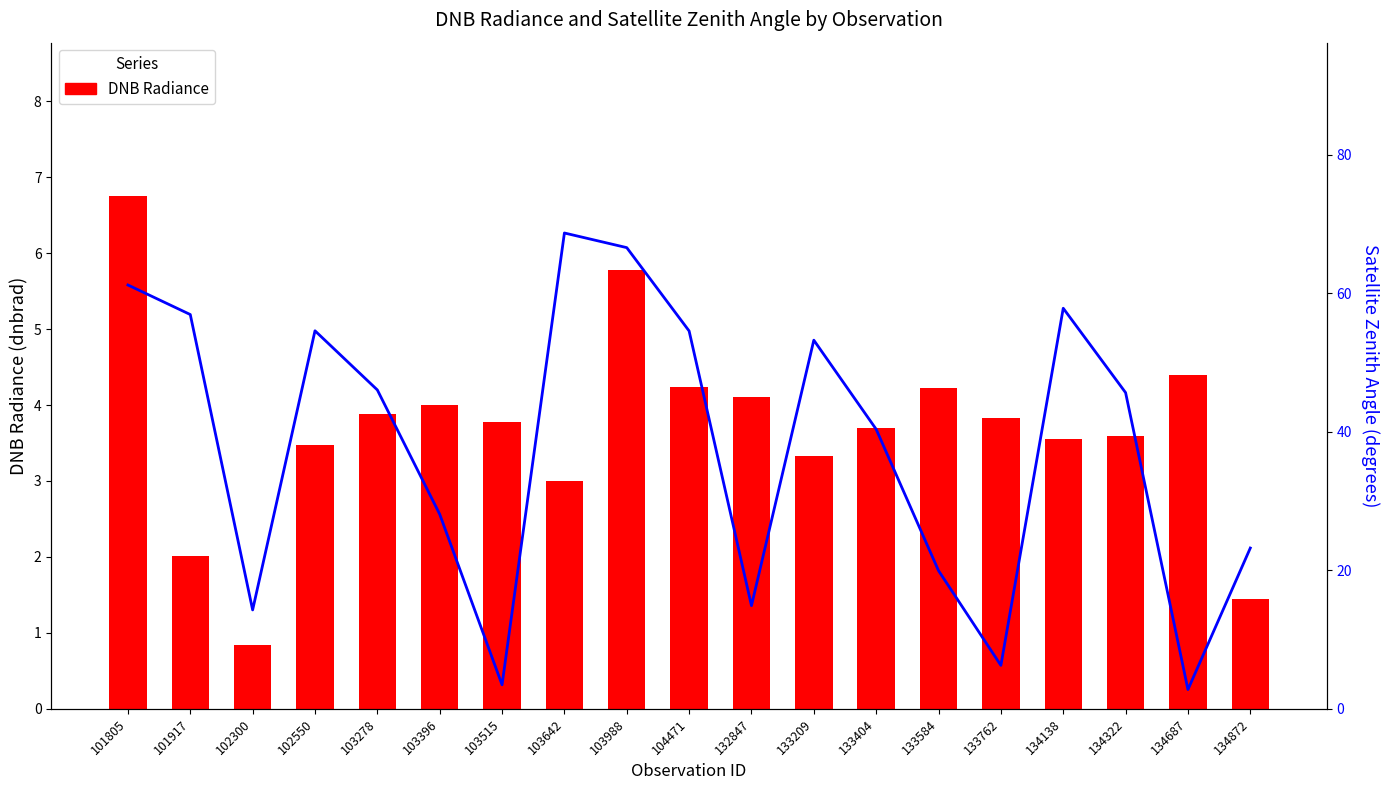

At 101917, list the series in order from largest to smallest.

Satellite Zenith Angle, DNB Radiance